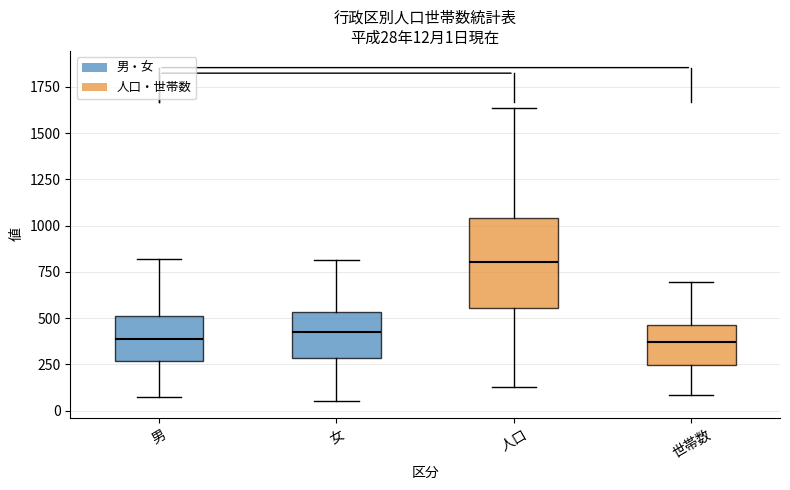

Comparing the boxes themselves (not the whiskers), which one is the tallest?

人口